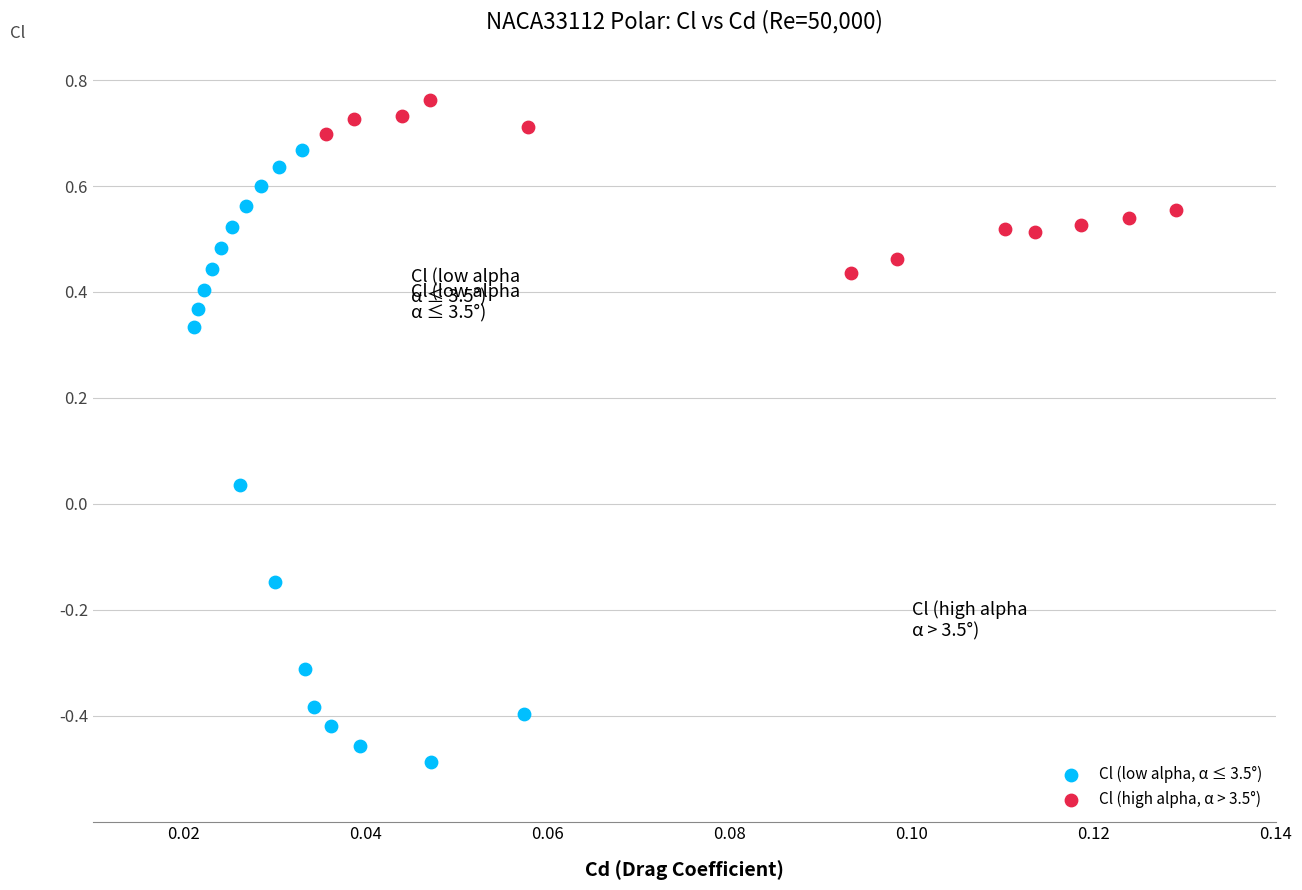

Which series contains the highest Y value?

Cl (high alpha, α > 3.5°)